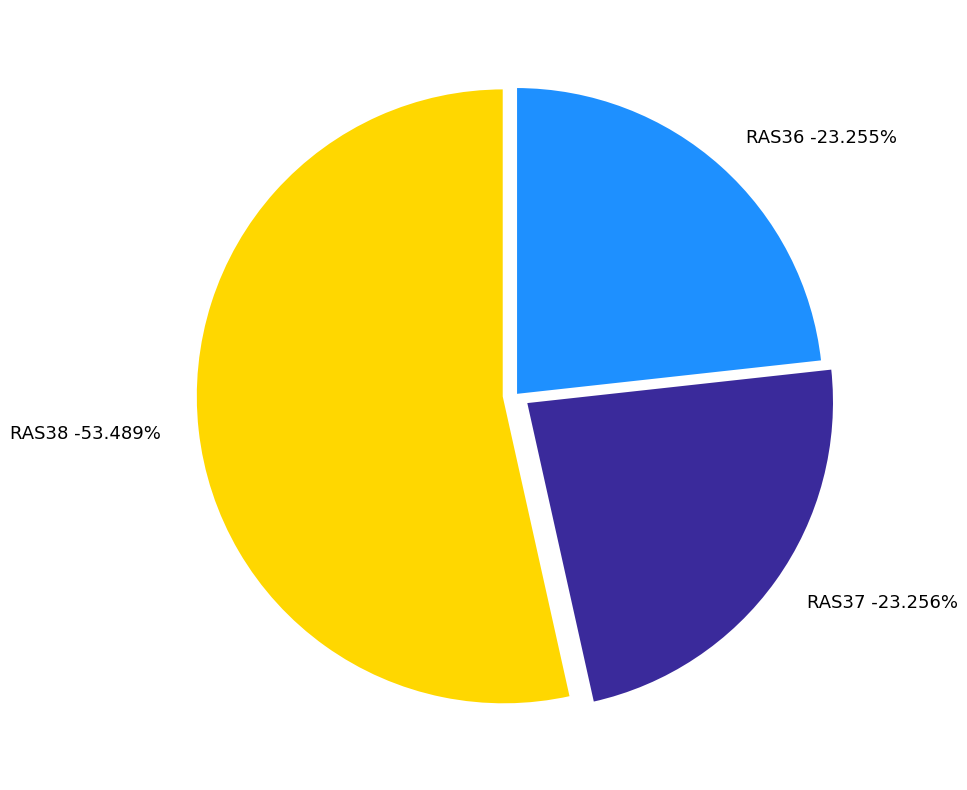

Rank the categories by value from highest to lowest.

RAS38, RAS37, RAS36